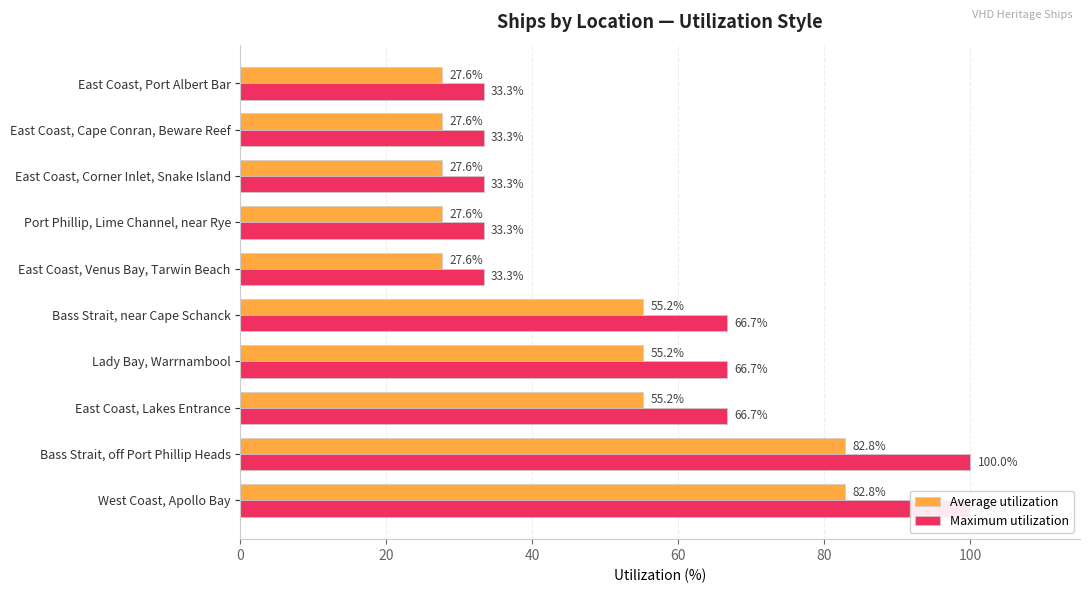

How many data points in Maximum utilization are less than 66?

5